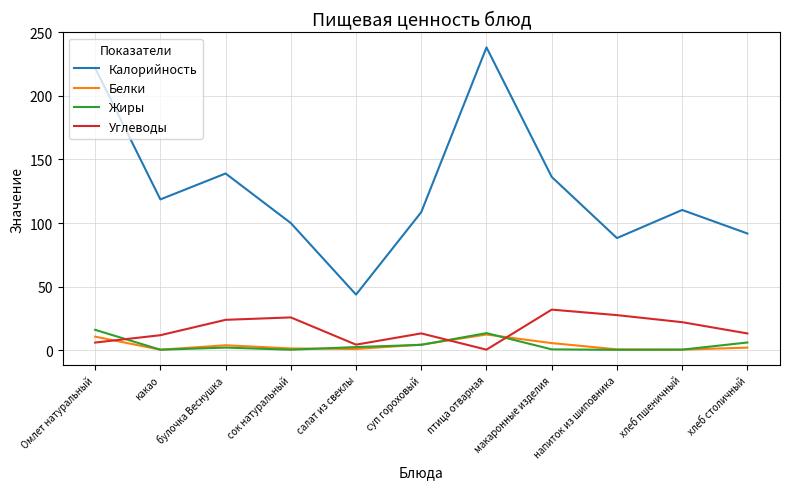

What is the approximate value of Жиры at салат из свеклы?

2.5